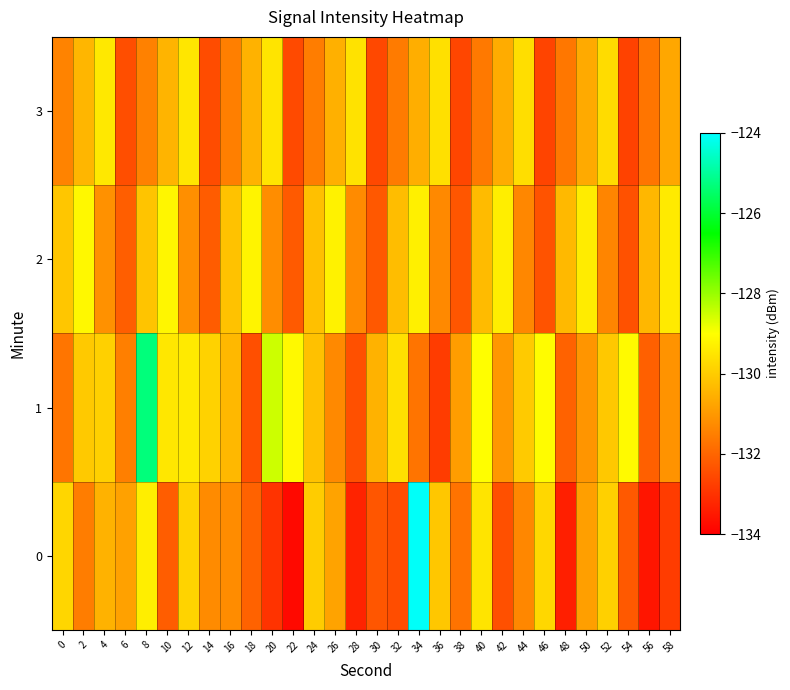

Which series has the largest total across all categories?

1